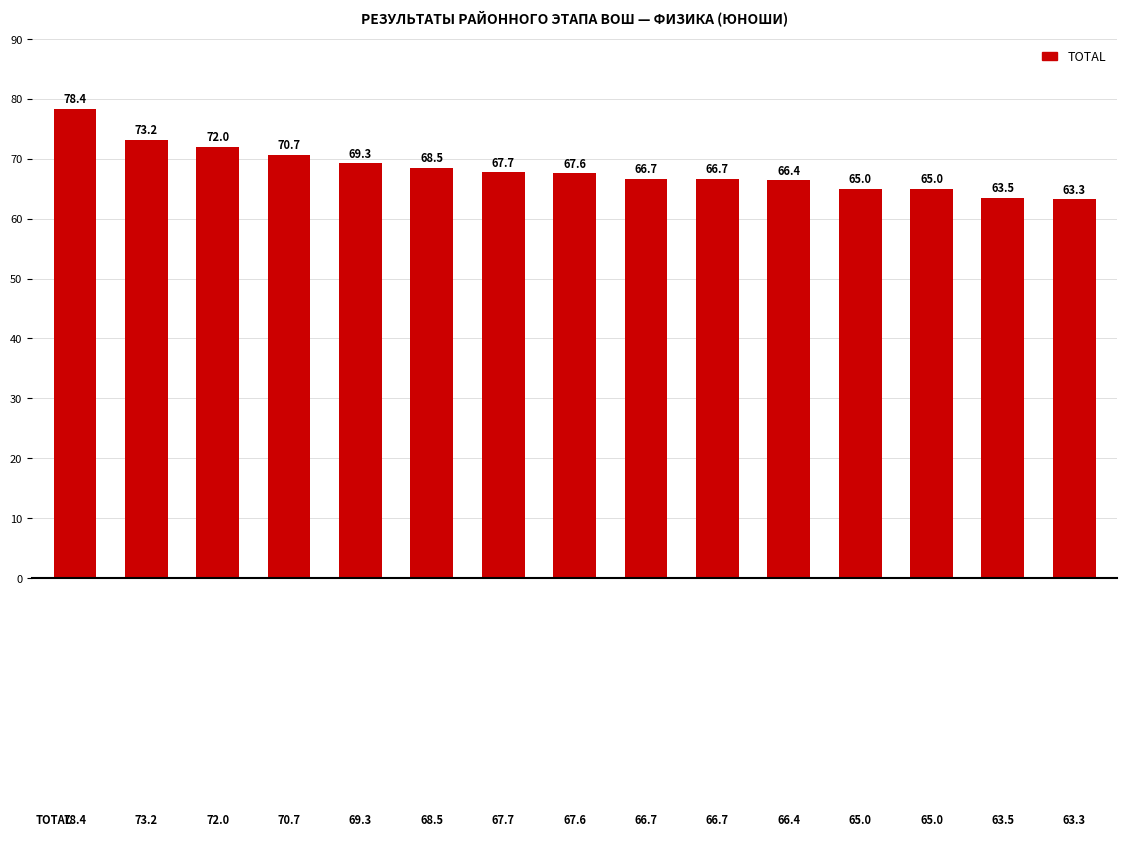

What is the label of the 12th bar from the left?

Верзаков
И.